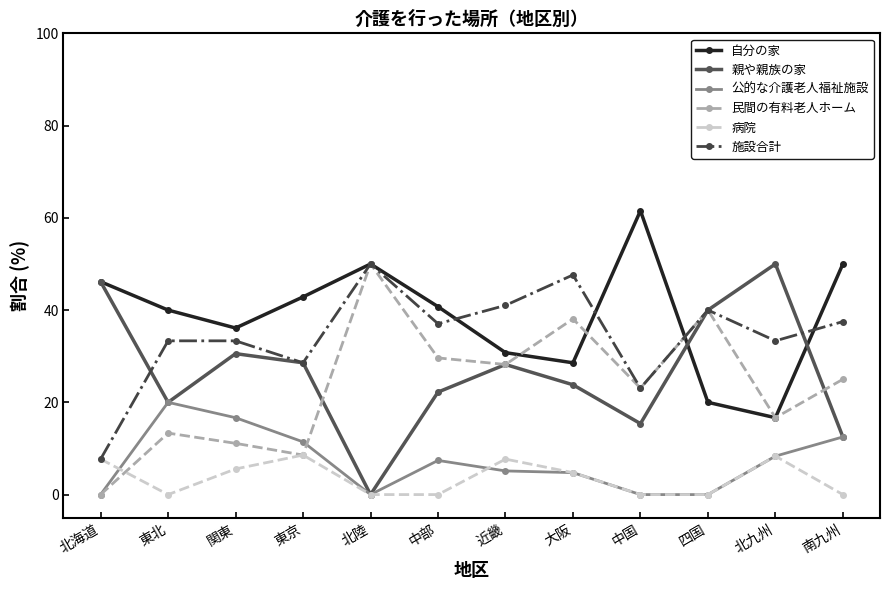

How many values in the 病院 series are below 4?

6